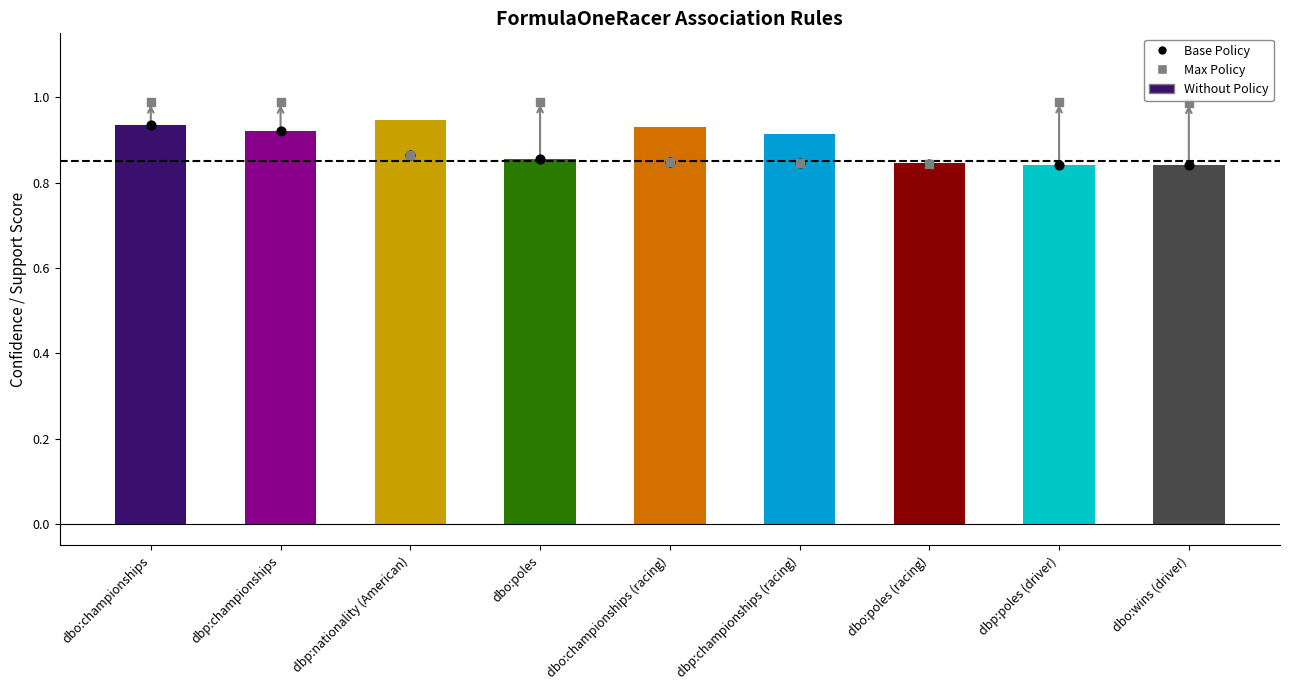

At which category is the sum across all series the highest?

dbo:championships